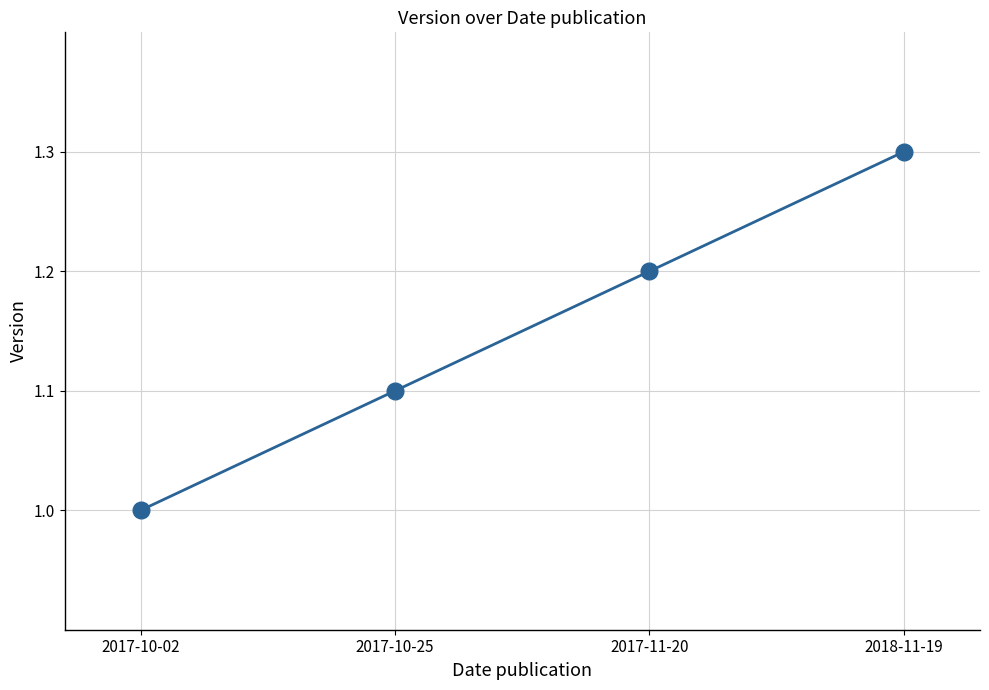

The chart shows a value of 1.6 at 2017-10-25. True or false?

False